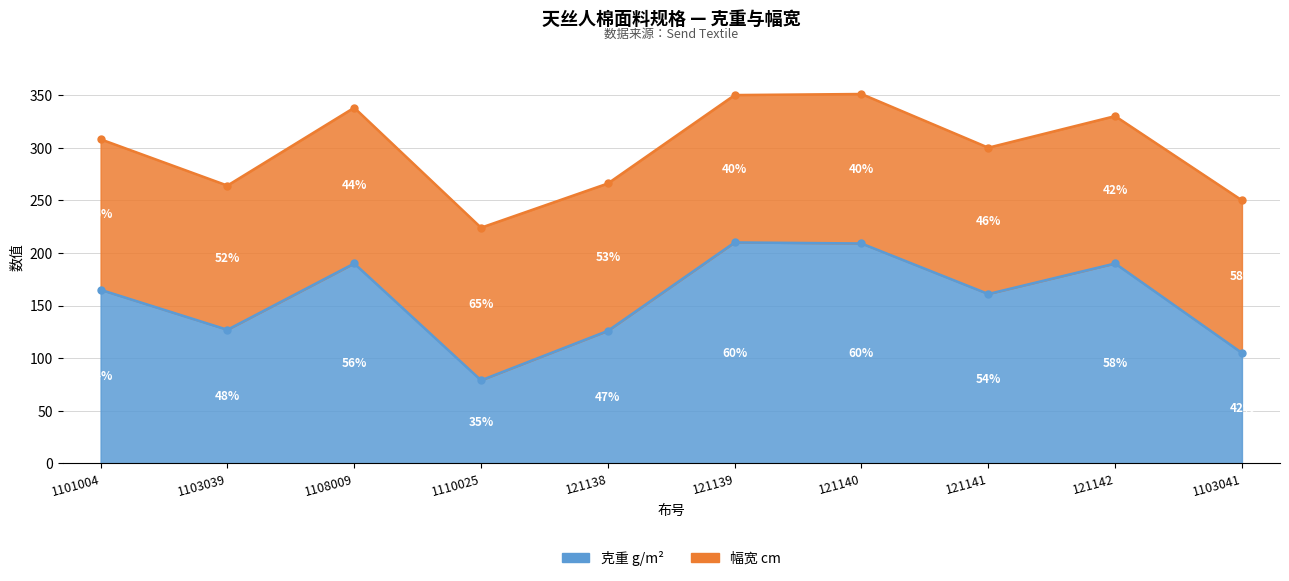

Where is the first local minimum?

1103039